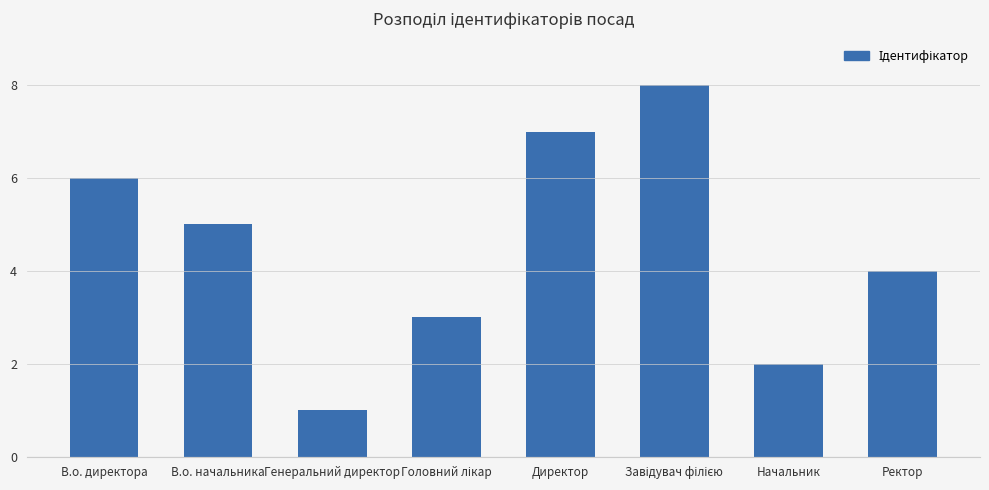

What is the value of the 1st bar from the left?

6